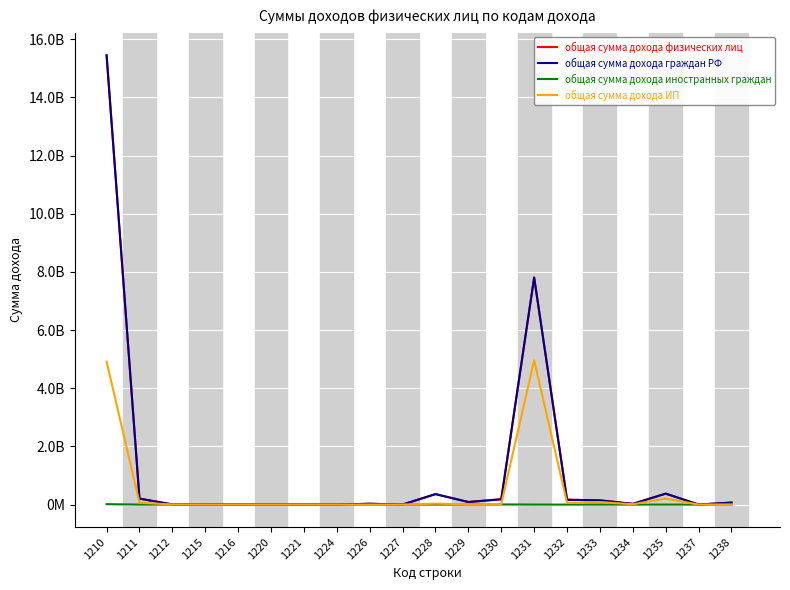

How many interior local peaks does the общая сумма дохода ИП series have?

4